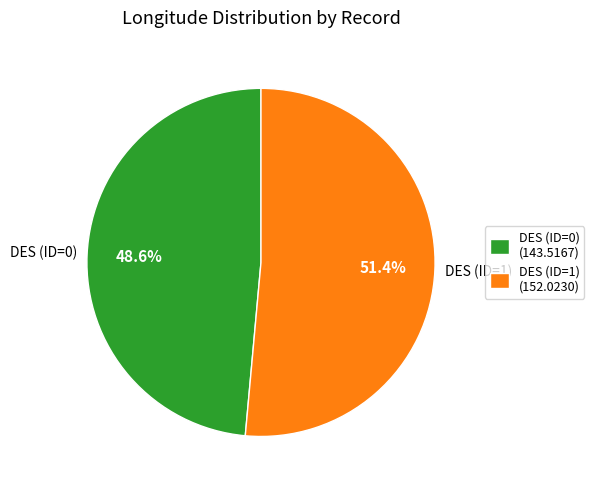

Is there a majority slice in this chart?

Yes